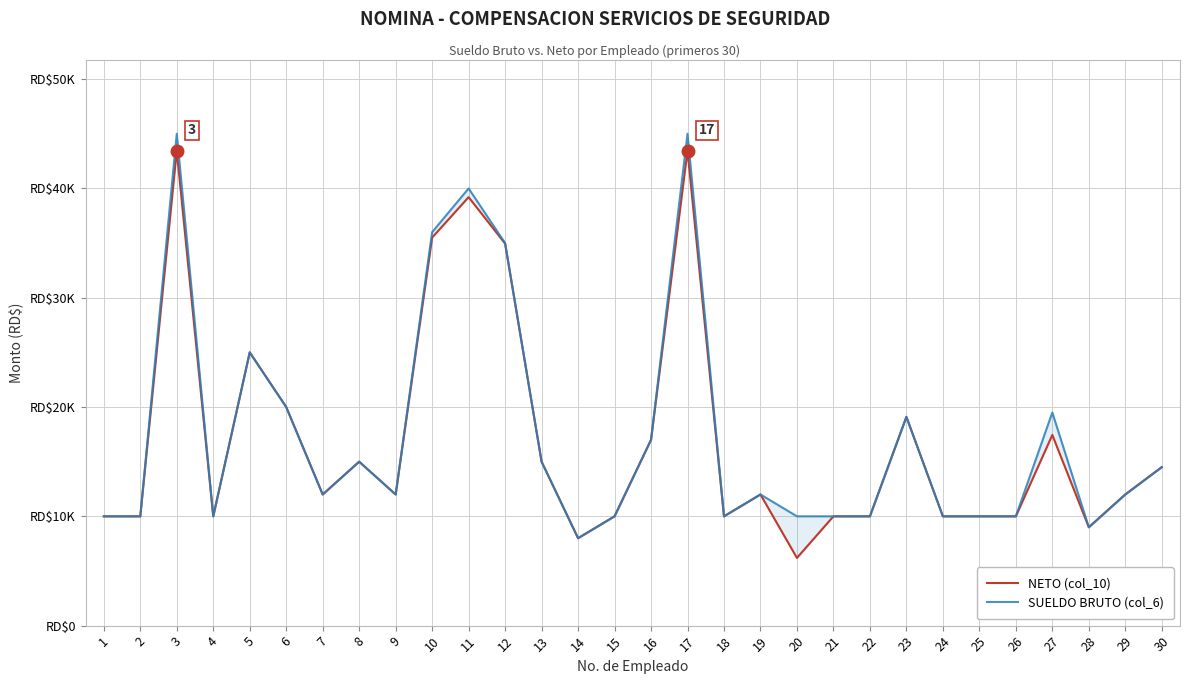

Does the chart display data point markers on the line(s)?

No